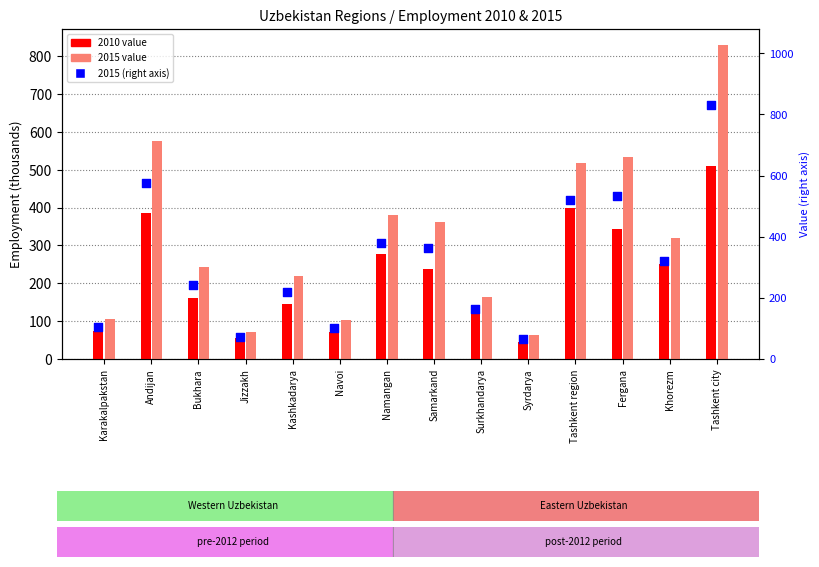

Which has a higher value, Samarkand or Surkhandarya?

Samarkand